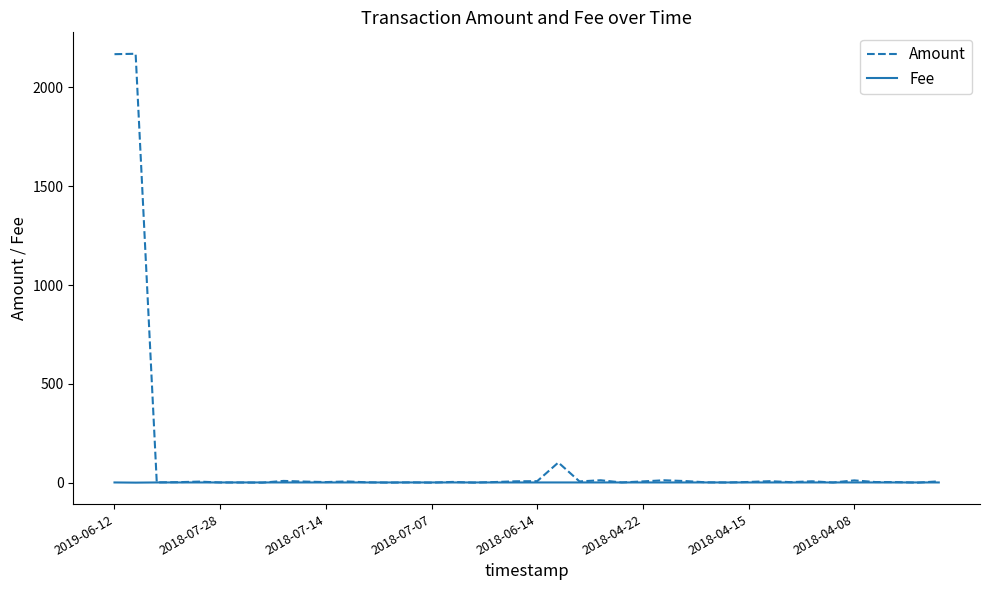

Which series has the widest spread of values?

Amount